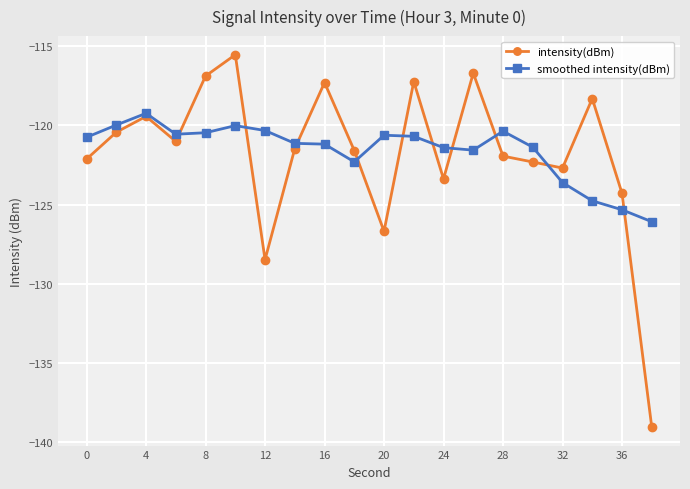

True or false: intensity(dBm) has more than 0 points higher than both neighbors.

True